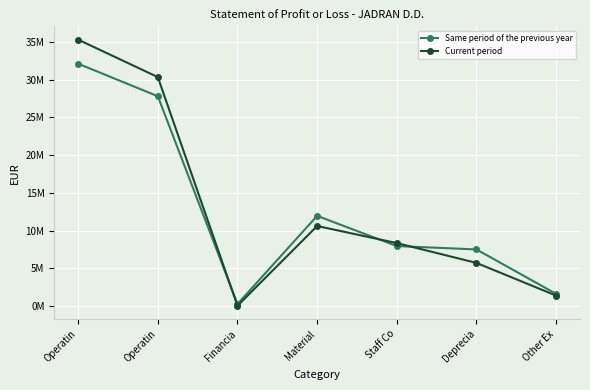

The Current period series shows 4267925 at Staff Co. True or false?

False